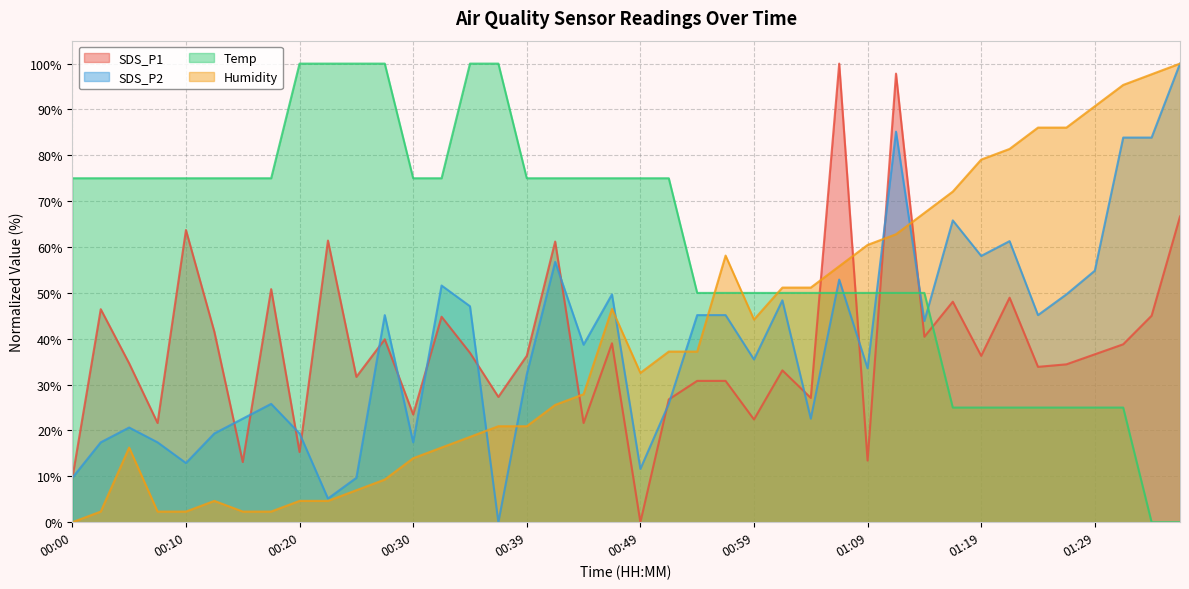

Does the chart have visible grid lines?

Yes